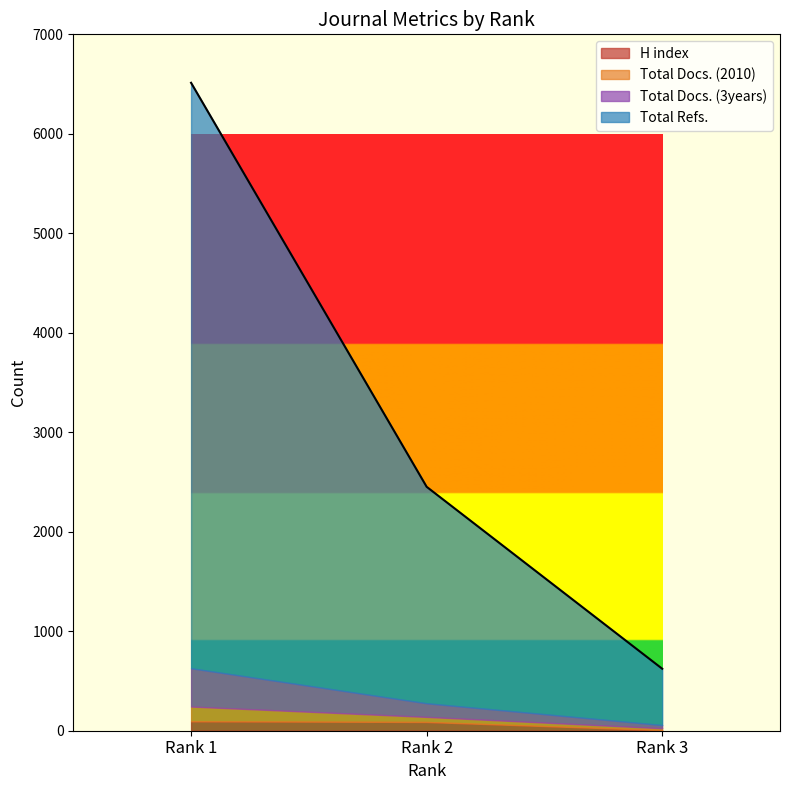

What is the difference between the second highest and minimum values in the Total Docs. (2010) series?

32